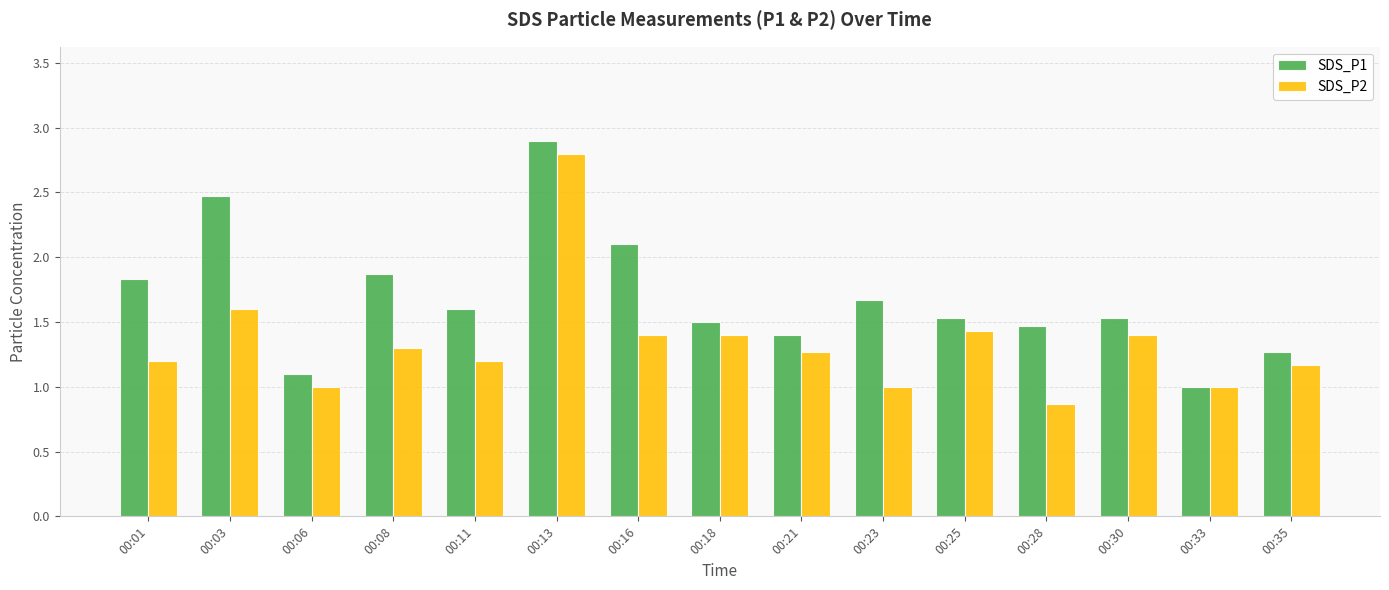

True or false: SDS_P1 has a value of 1.3 at 00:35.

True